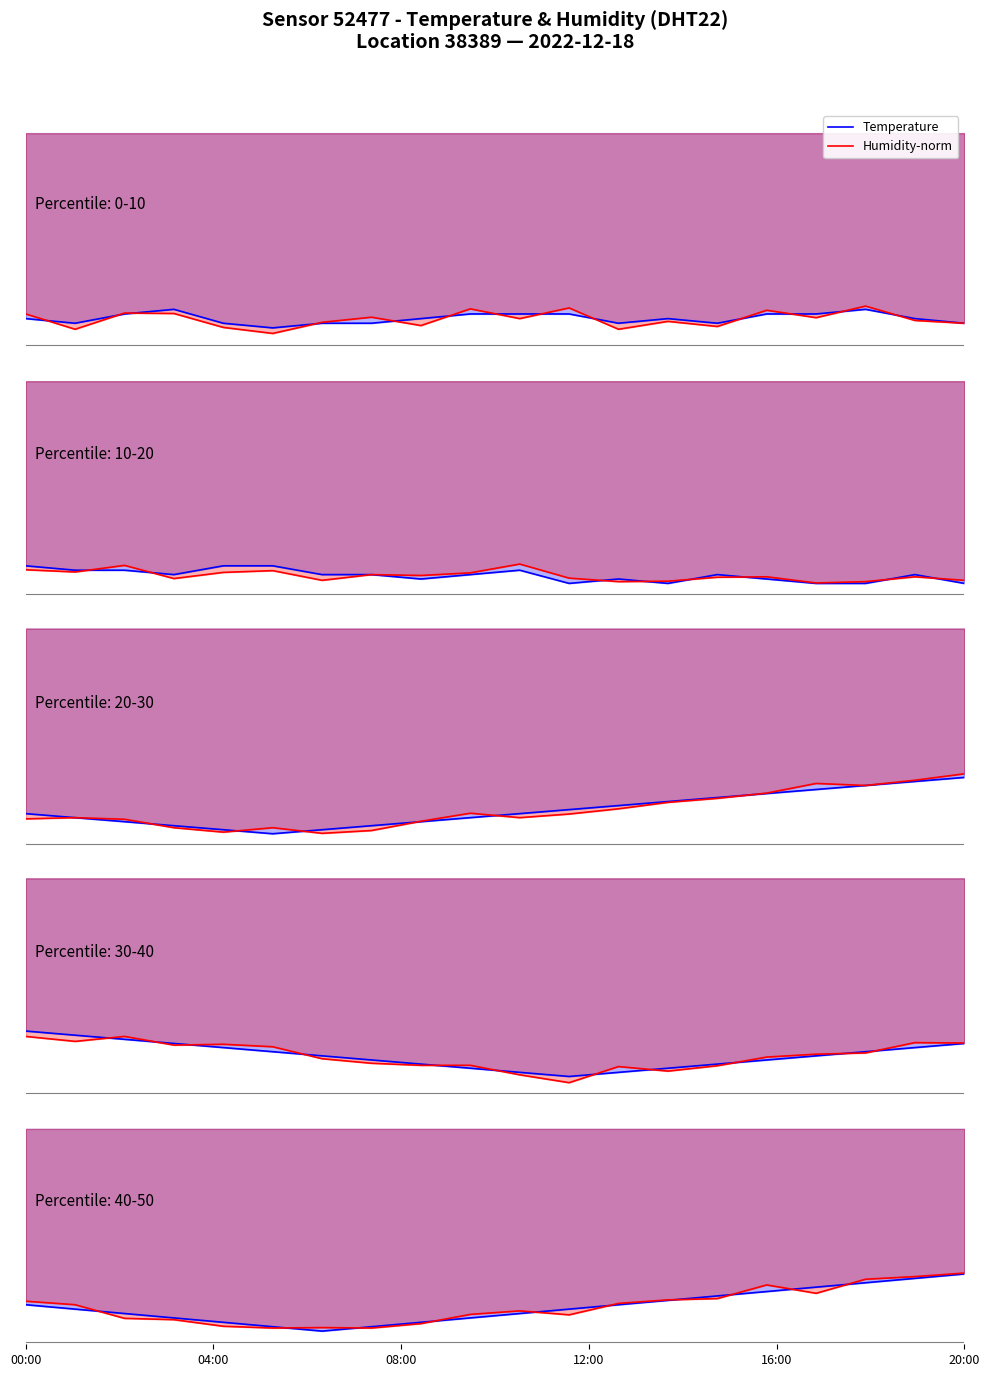

What is the average value of the Temperature series?

-4.0